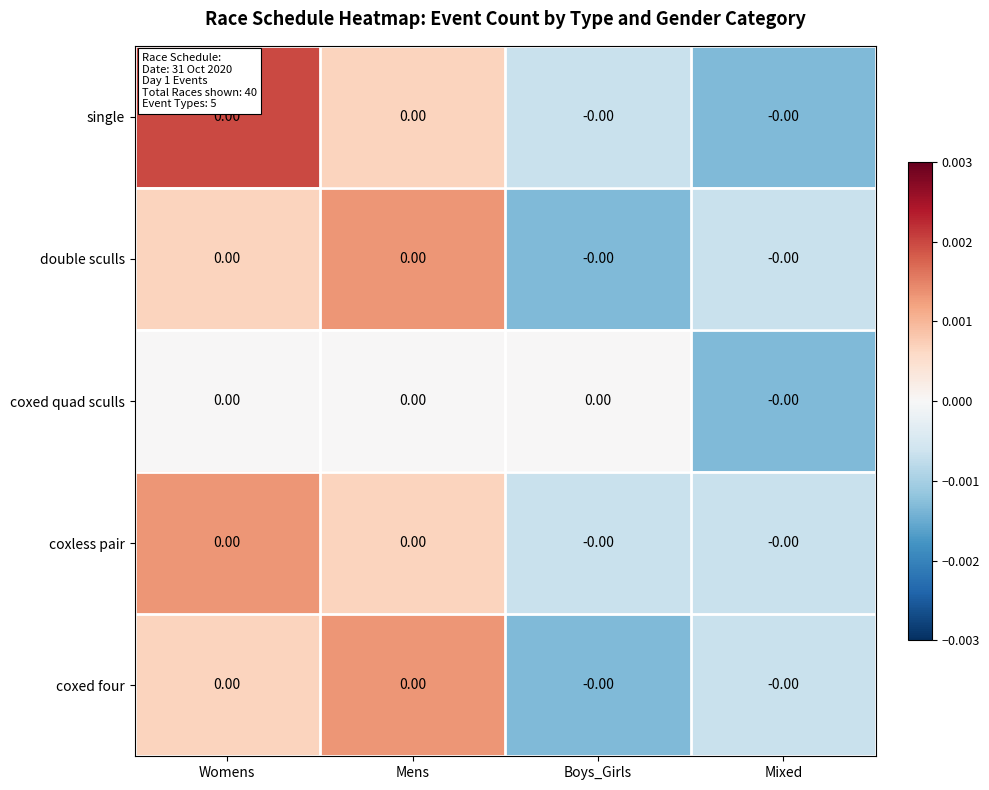

How many positive values does the single series have?

2